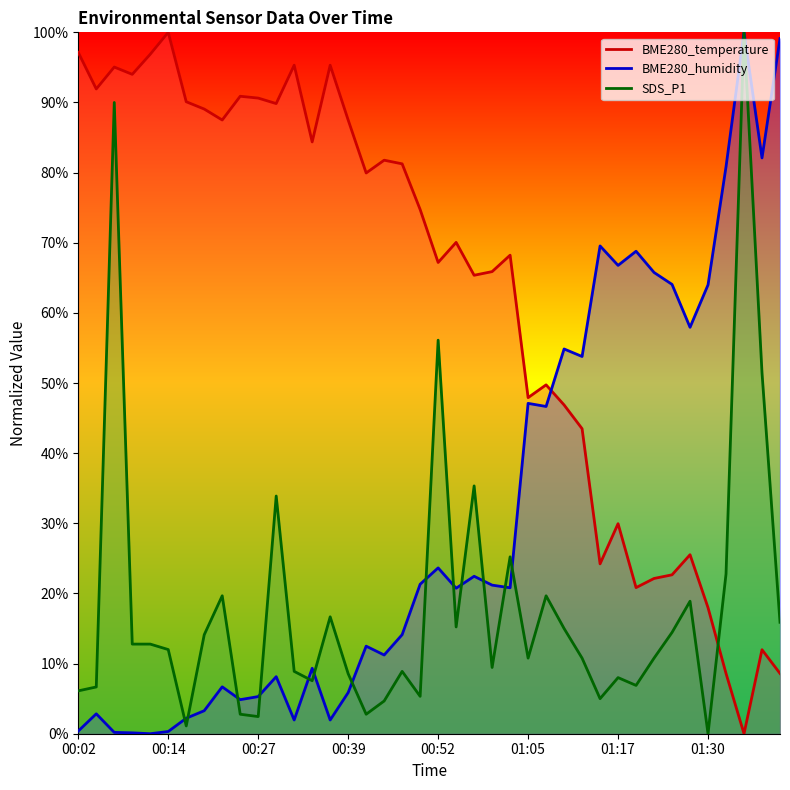

The SDS_P1 series shows 16.7 at 00:37. True or false?

True